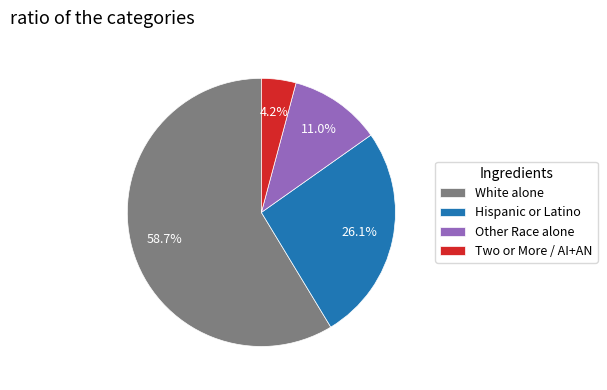

Between White alone and Other Race alone, which is larger?

White alone